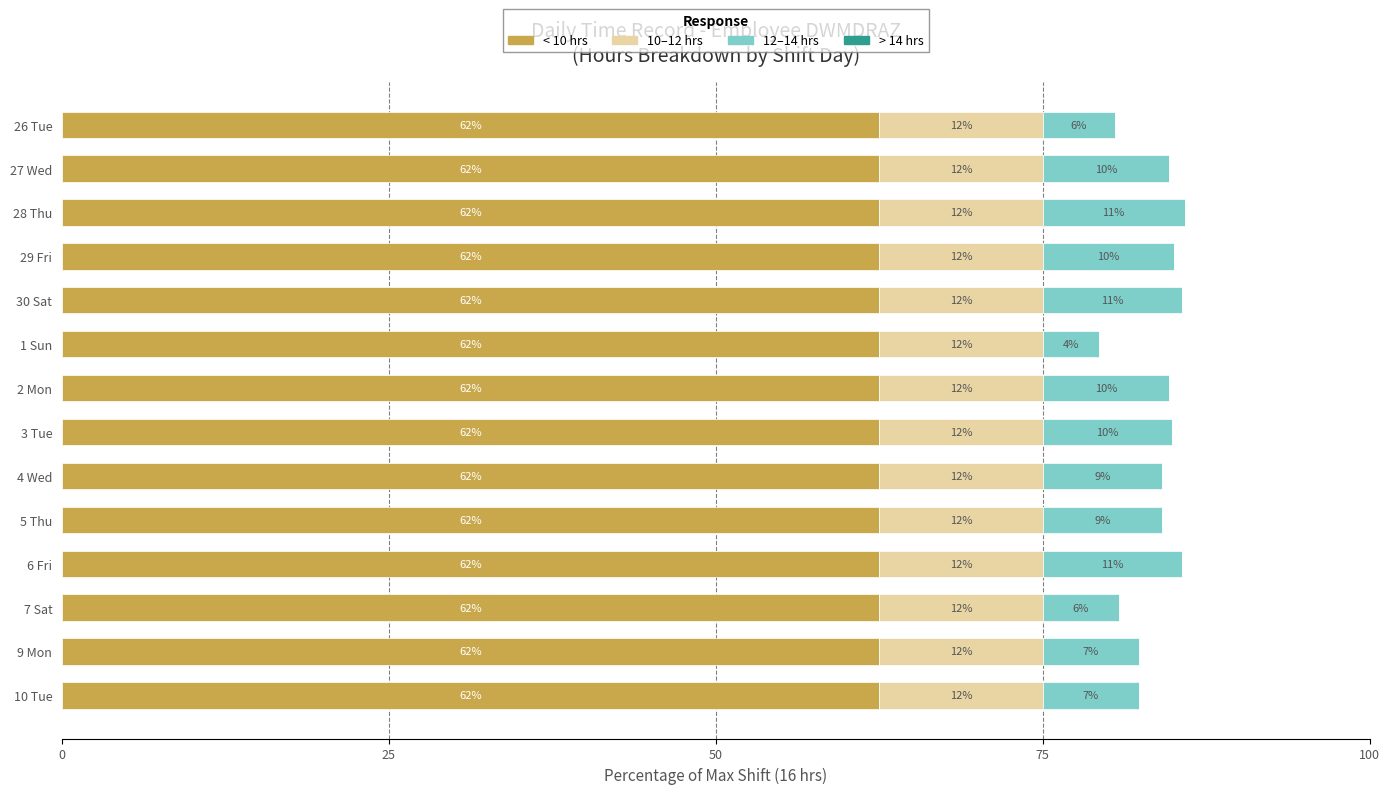

How many bars are there in total?

56